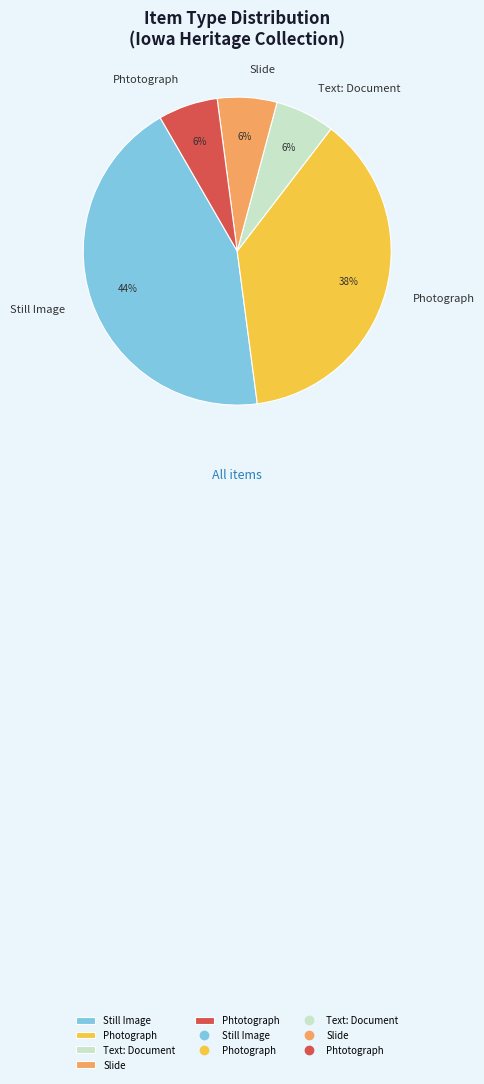

Which category has the biggest portion of the pie?

Still Image